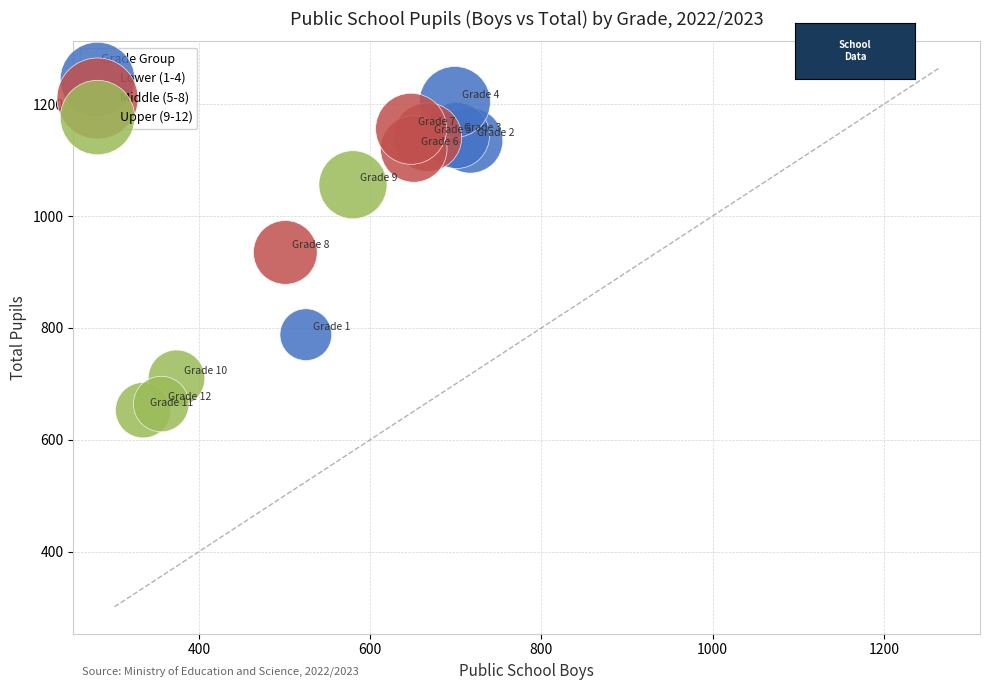

Which series reaches the minimum Y coordinate?

Upper (9-12)